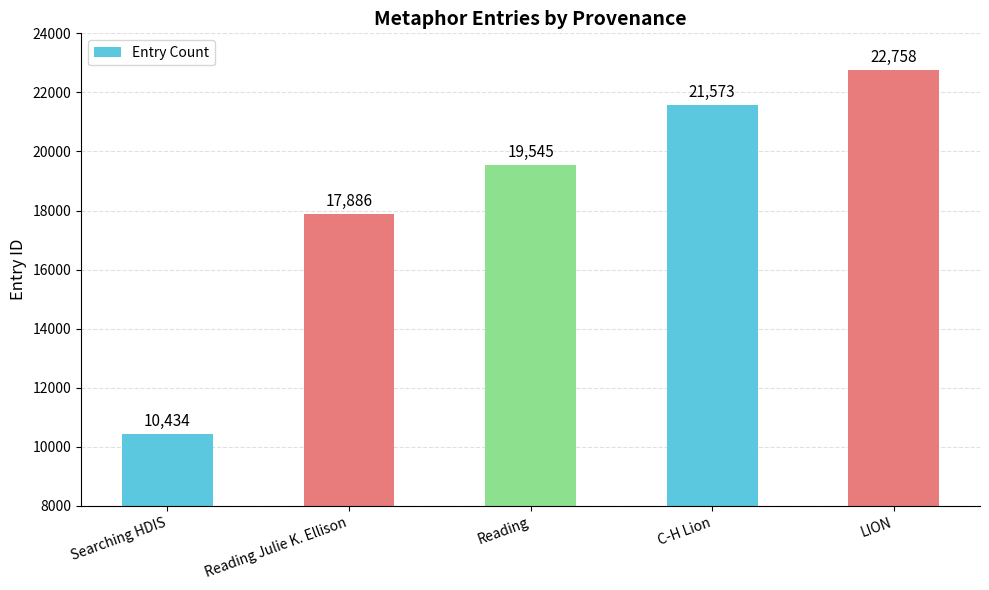

What is the sum of all values?

92196